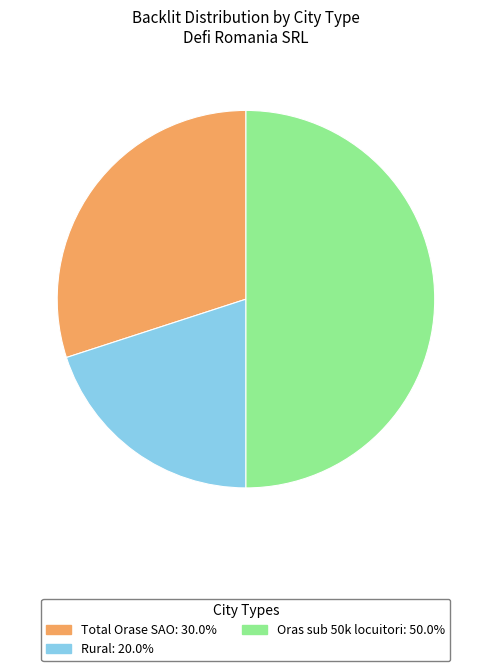

Is Rural: 20.0% the majority of the pie?

No